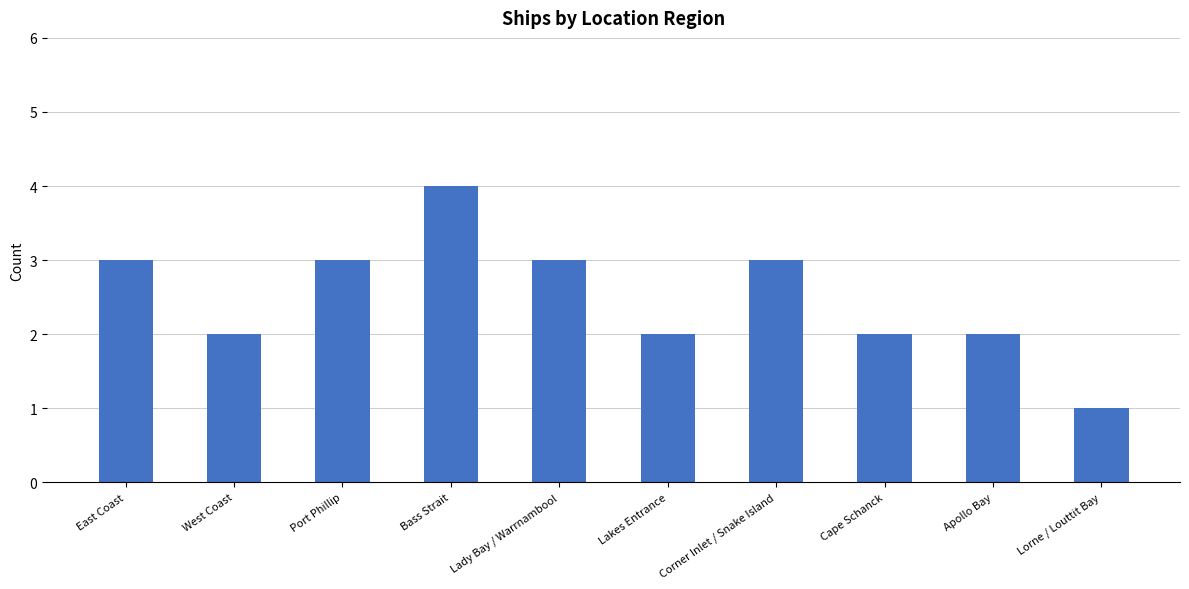

Reading right to left, extract all data points from this chart.

Lorne / Louttit Bay=1	Apollo Bay=2	Cape Schanck=2	Corner Inlet / Snake Island=3	Lakes Entrance=2	Lady Bay / Warrnambool=3	Bass Strait=4	Port Phillip=3	West Coast=2	East Coast=3